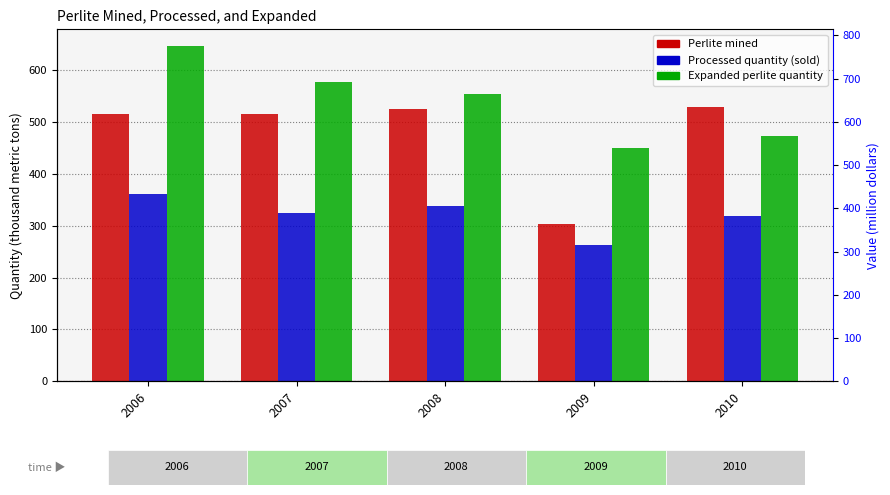

The Processed quantity (sold) series shows 471 at 2009. True or false?

False